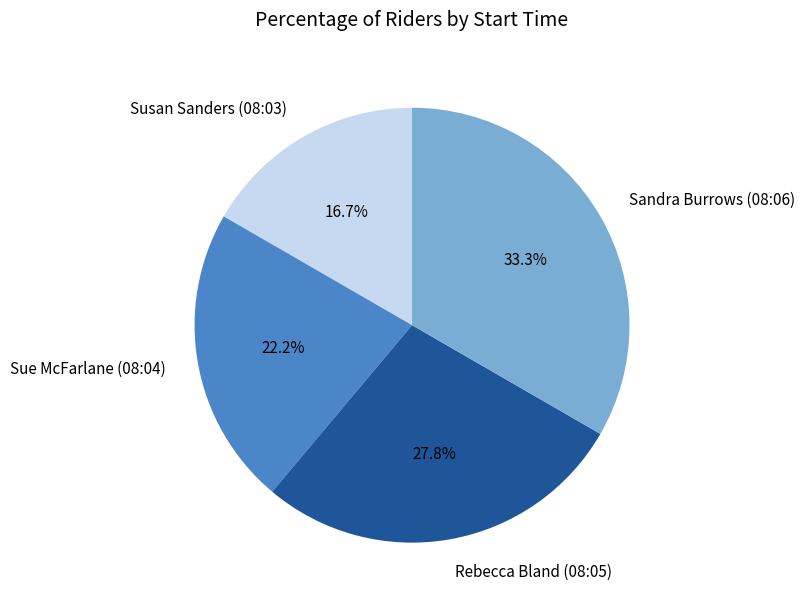

Which slice is the largest?

Sandra Burrows (08:06)